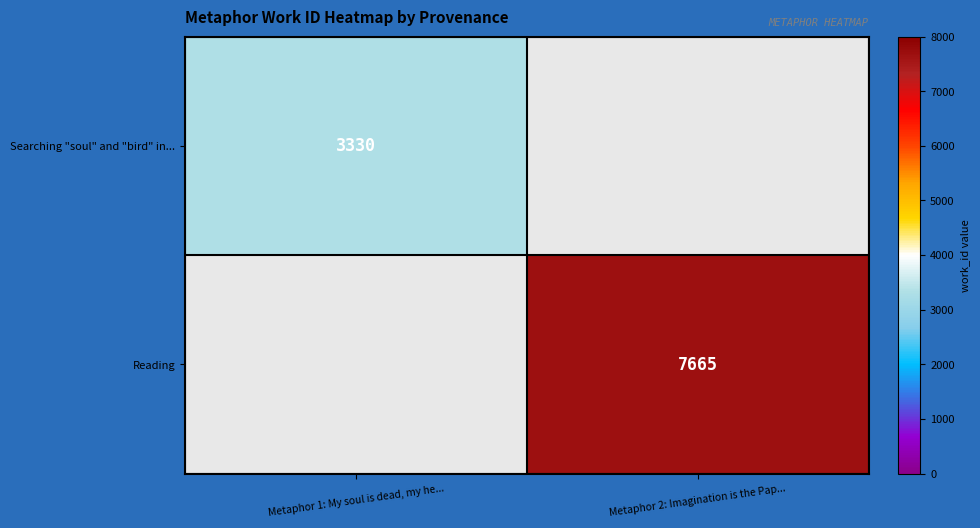

Is it true that Searching "soul" and "bird" in... equals 3330 at Metaphor 1: My soul is dead, my he...?

True